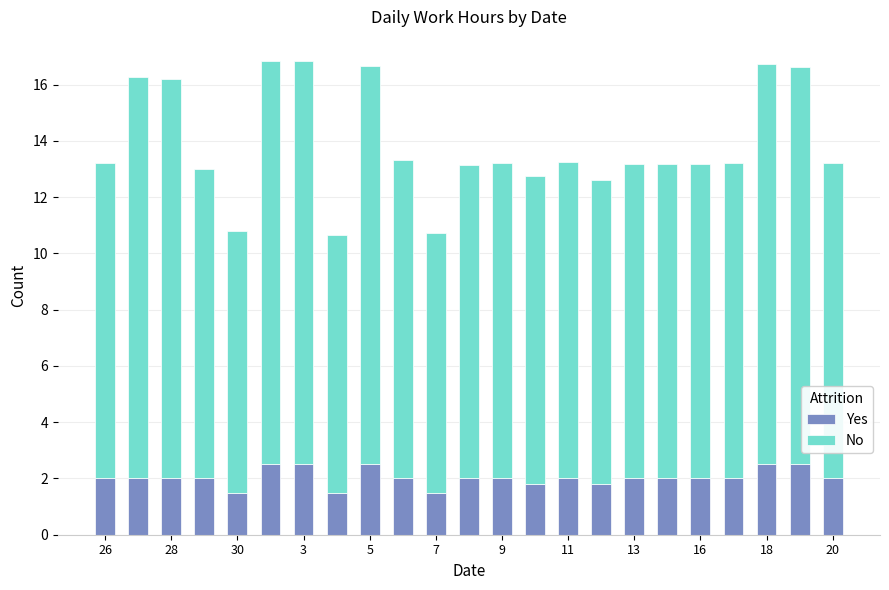

What is the difference between the maximum and minimum values in the Yes series?

1.0